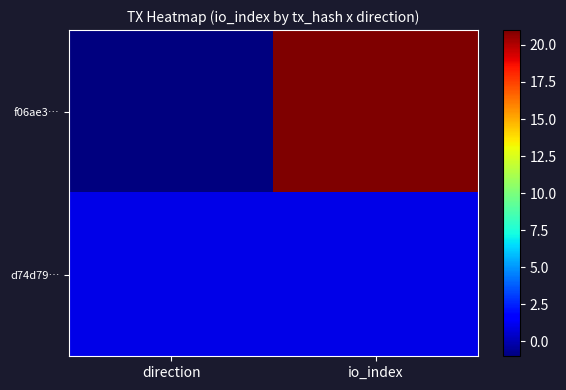

Reading right to left, what are all the values shown in this chart?

f06ae3…: io_index=21	direction=-1
d74d79…: io_index=1	direction=1